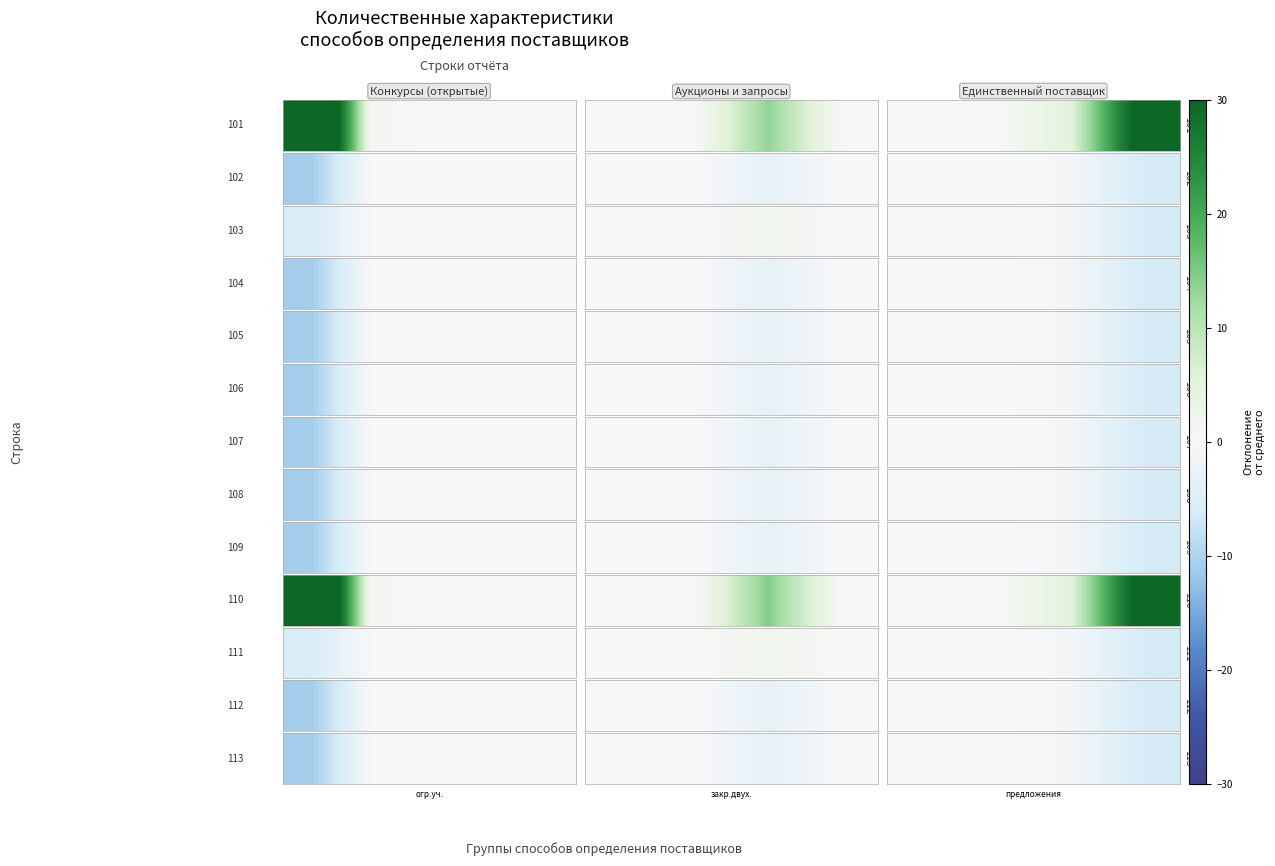

What is the minimum value shown in the chart?

-6.3